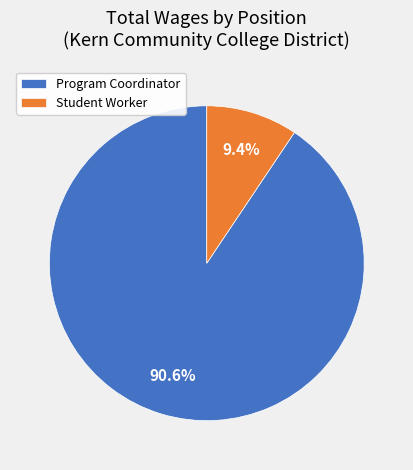

What is the ratio of the value at Program Coordinator to the value at Student Worker?

9.6